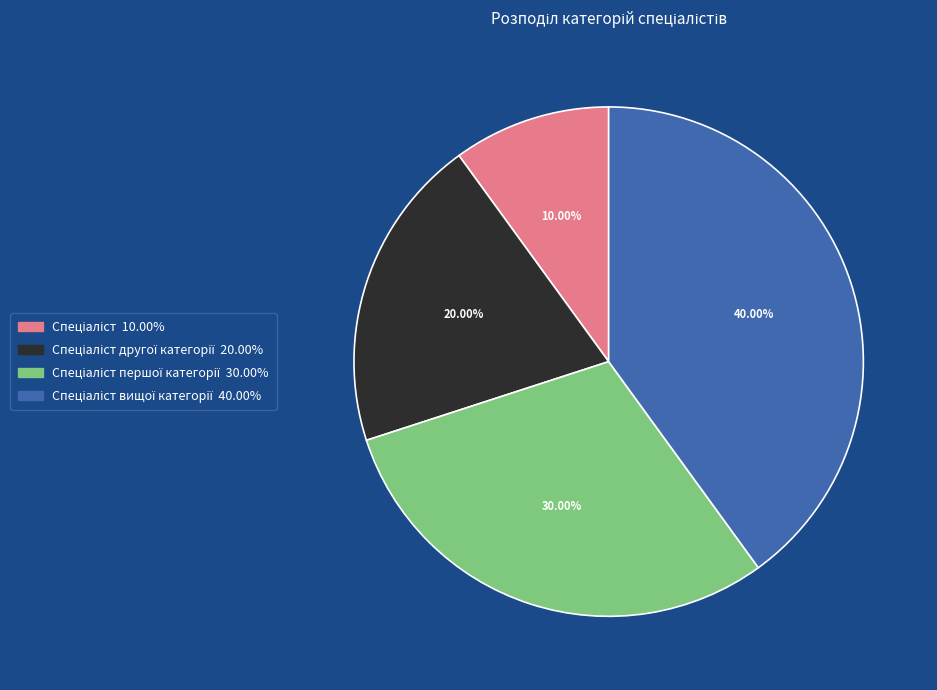

Is there any slice that represents more than half of the pie?

No